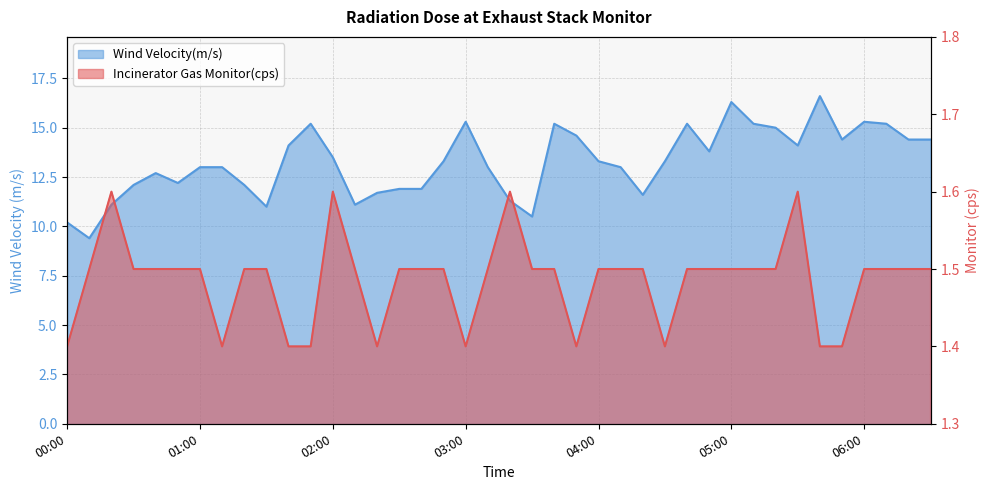

At how many categories does at least one series exceed 13?

21